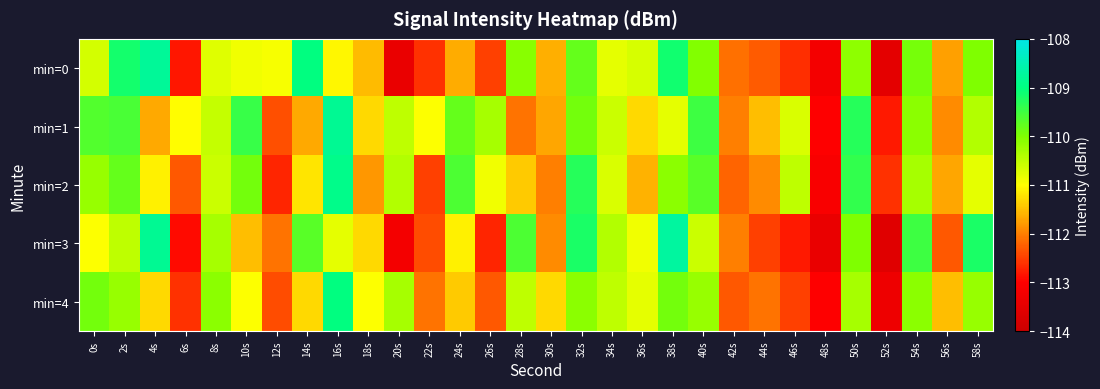

At how many categories does at least one series exceed -113?

29